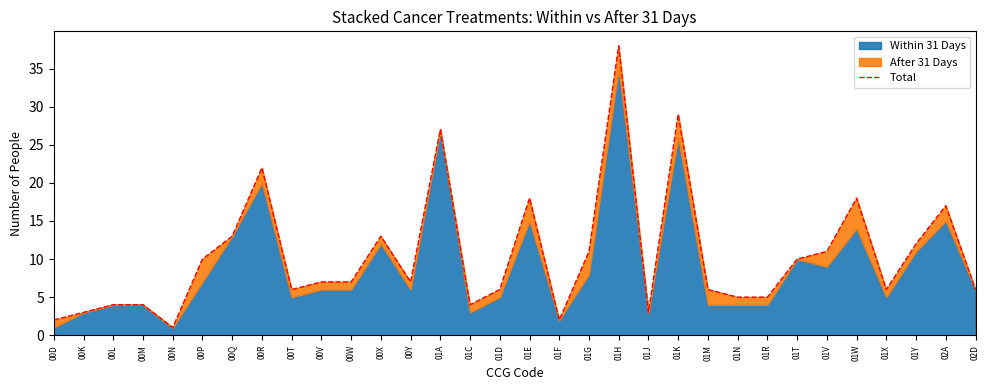

Reading left to right, list all the values displayed in this chart.

2	3	4	4	1	10	13	22	6	7	7	13	7	27	4	6	18	2	11	38	3	29	6	5	5	10	11	18	6	12	17	6